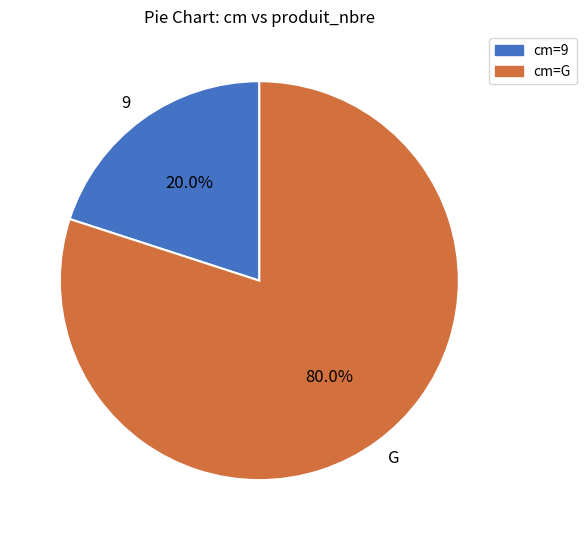

The 9 slice represents 20% of the pie. True or false?

True